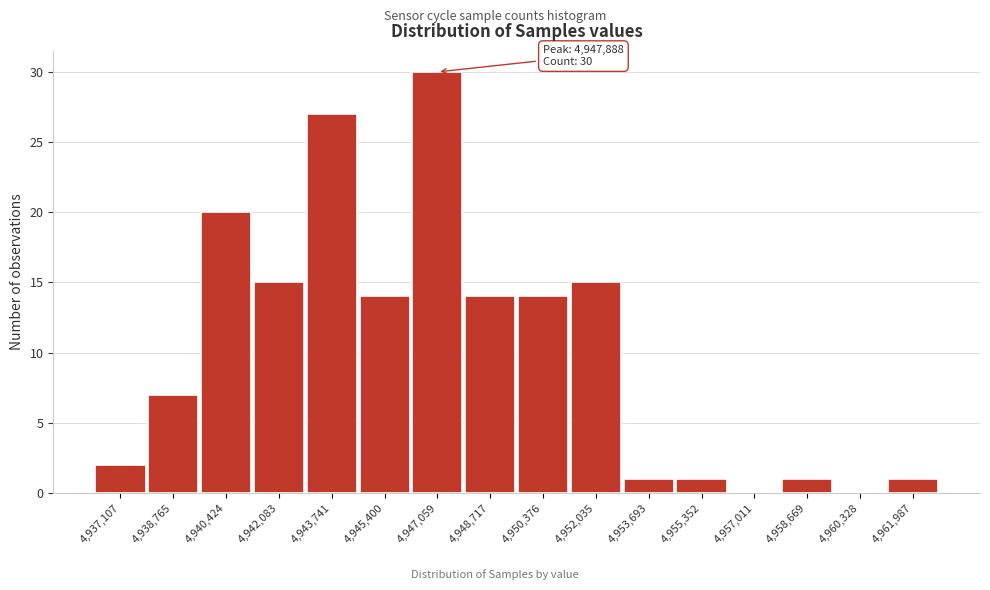

What is the ratio of the value at 4,952,035 to the value at 4,937,107?

7.5